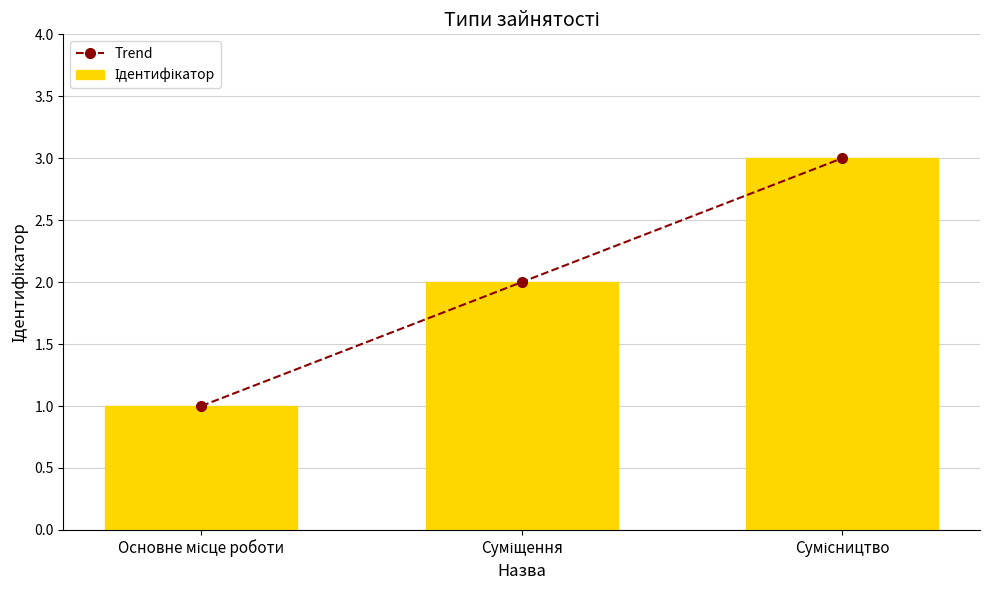

The Trend series shows 1 at Сумісництво. True or false?

False